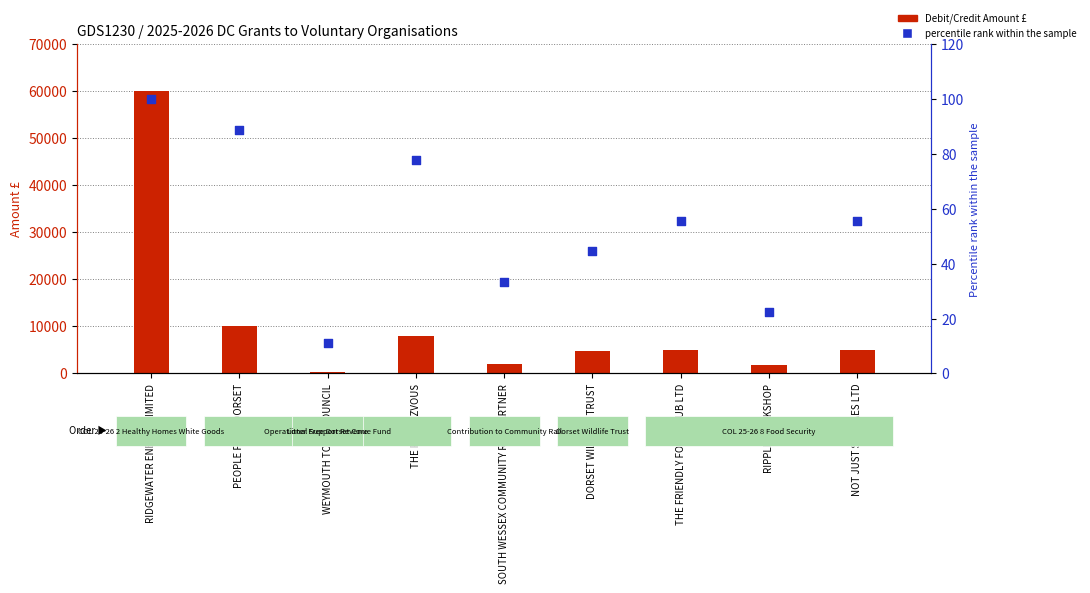

What is the total value across all series at RIPPLE WORKSHOP?

1782.2